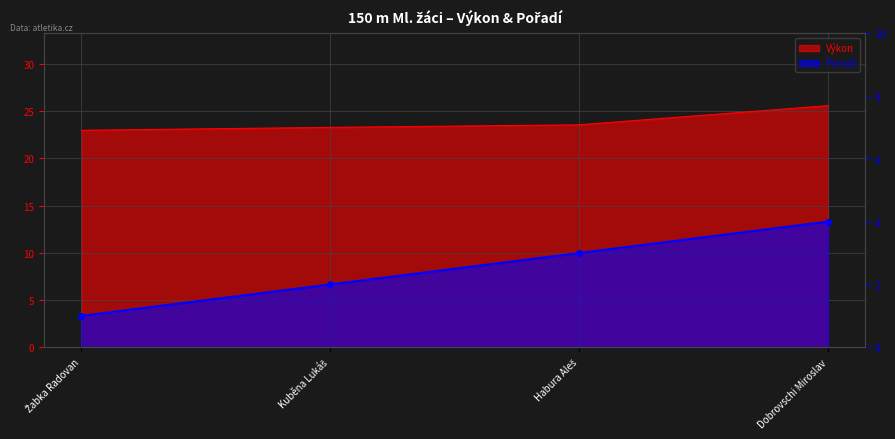

True or false: Pořadí and Výkon cross at least once.

False